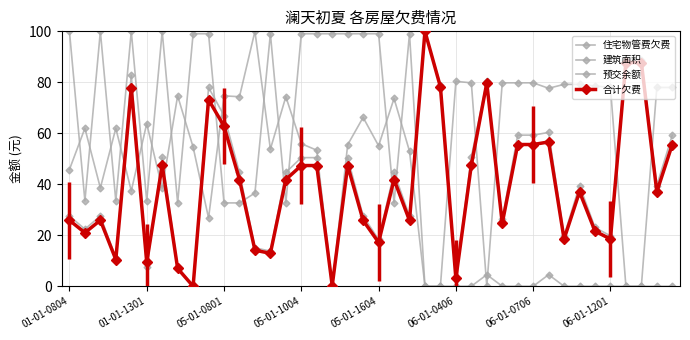

Which series ends up on top after the final intersection of 住宅物管费欠费 and 建筑面积?

住宅物管费欠费